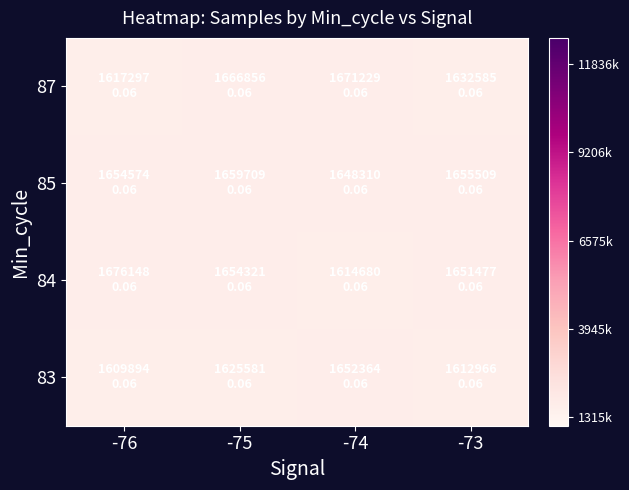

Which label corresponds to the smallest value in the chart?

-76